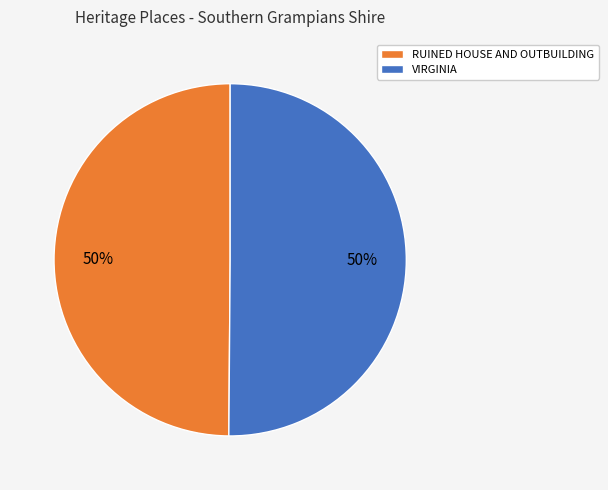

Approximately how many times larger is the value at VIRGINIA compared to RUINED HOUSE AND OUTBUILDING?

1.0